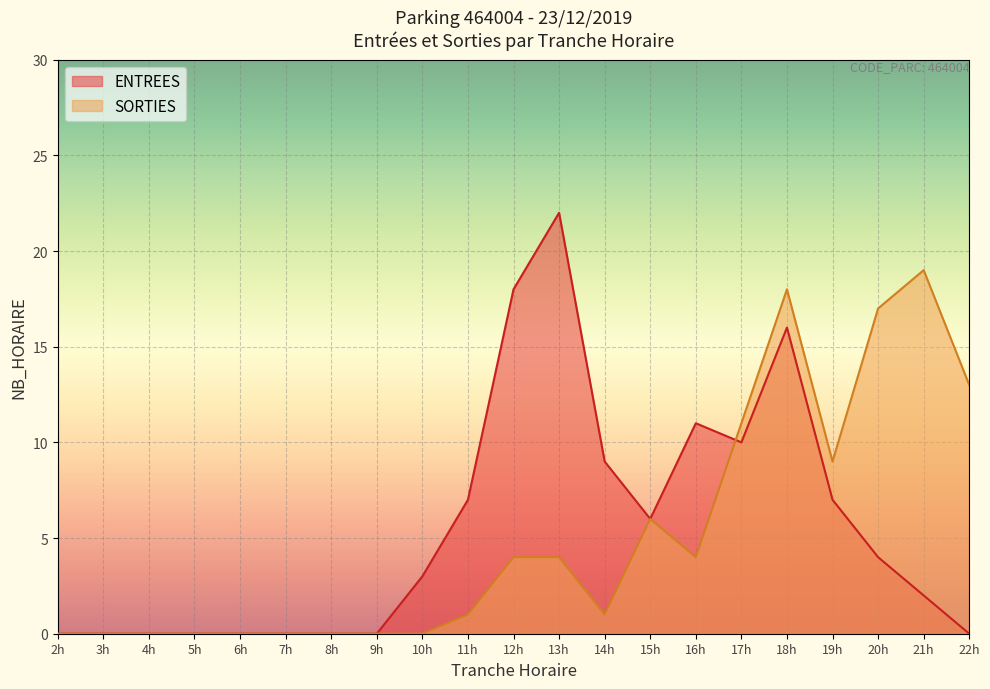

At which category is the sum across all series the highest?

18h